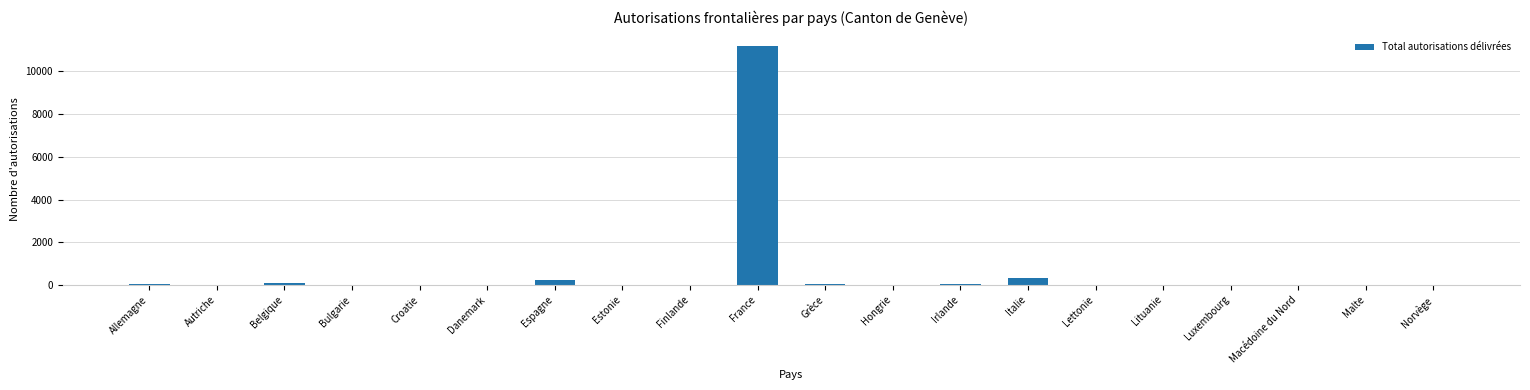

Where is the data nearest to the value 5606?

Italie